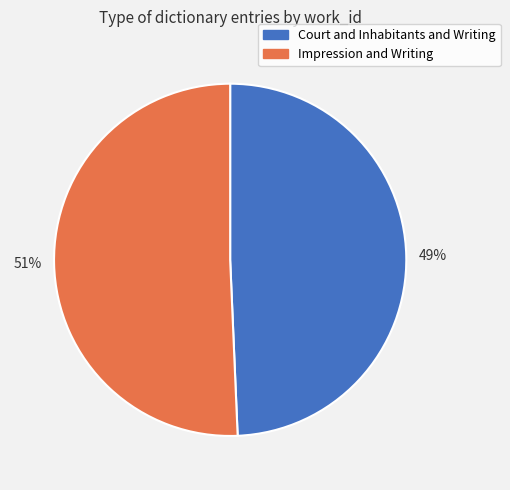

Does any single category account for the majority?

Yes